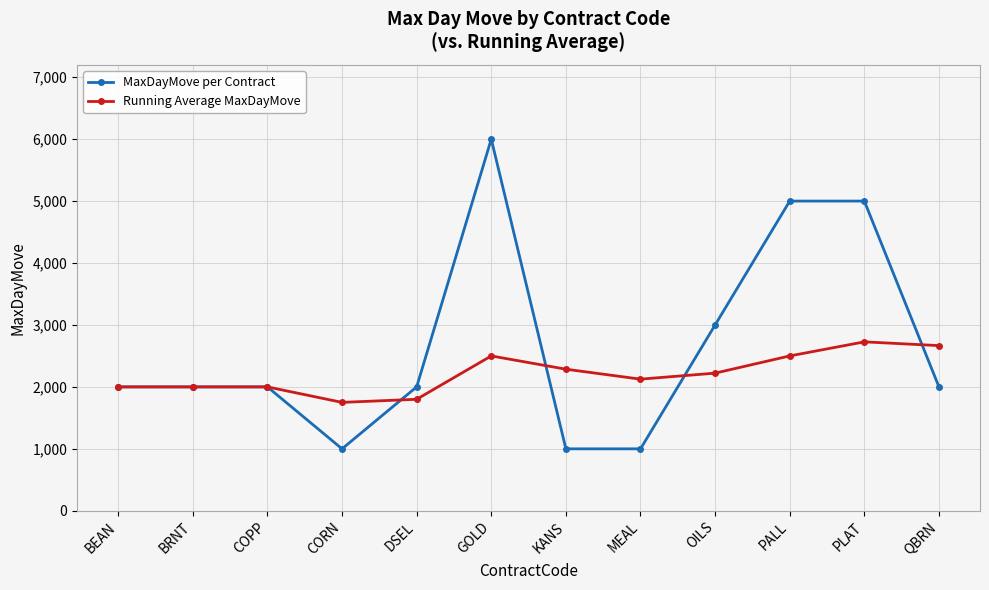

Reading left to right, list all the values displayed in this chart.

MaxDayMove per Contract: 2000.0	2000.0	2000.0	1000.0	2000.0	6000.0	1000.0	1000.0	3000.0	5000.0	5000.0	2000.0
Running Average MaxDayMove: 2000.0	2000.0	2000.0	1750.0	1800.0	2500.0	2285.7	2125.0	2222.2	2500.0	2727.3	2666.7